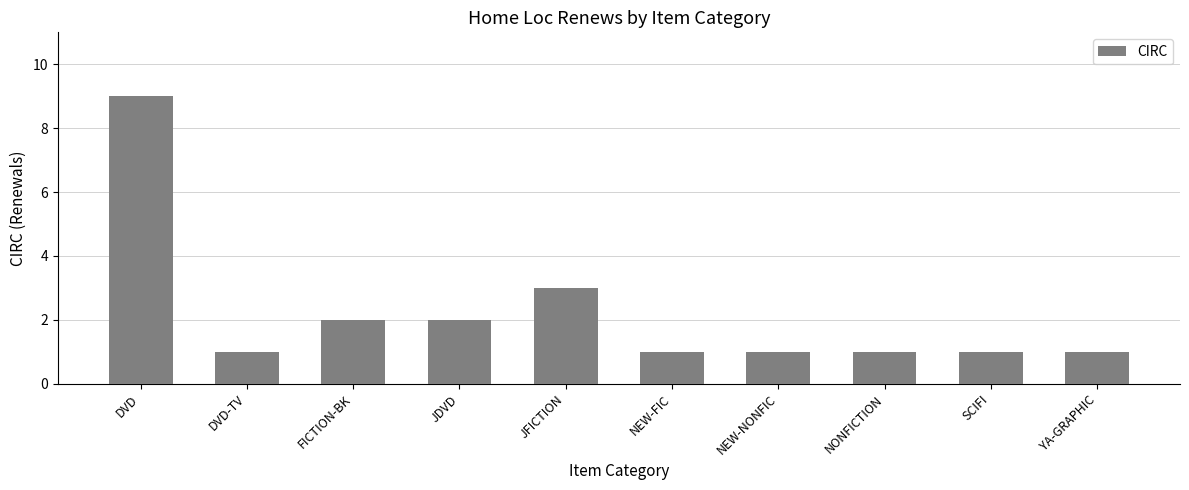

What is the sum of the values at YA-GRAPHIC and NEW-NONFIC?

2